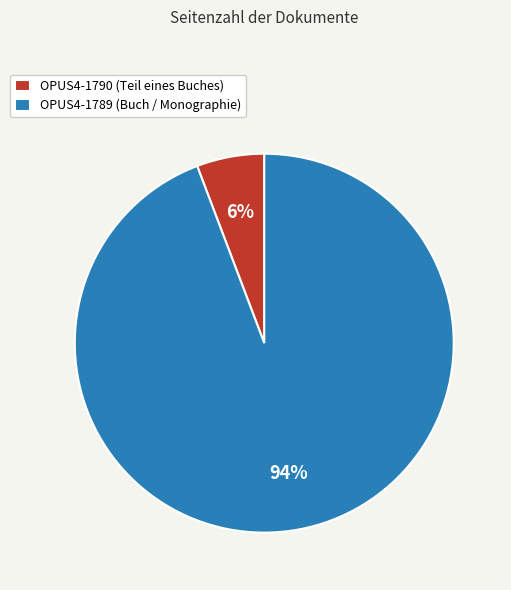

Which slice represents more than half of the pie?

OPUS4-1789